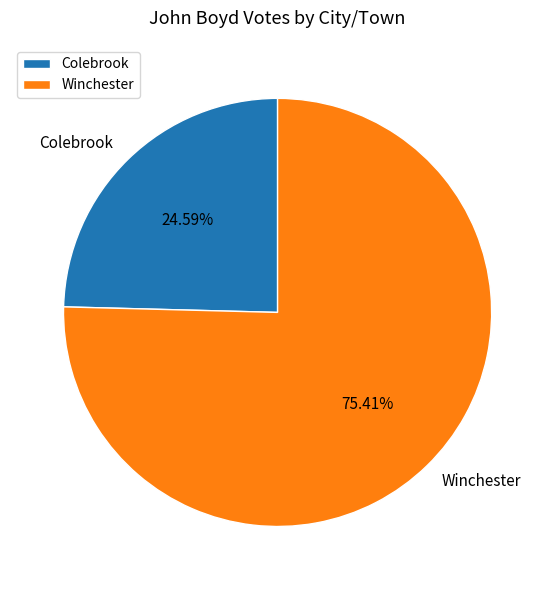

Is it true that Winchester is 66% of the pie?

False